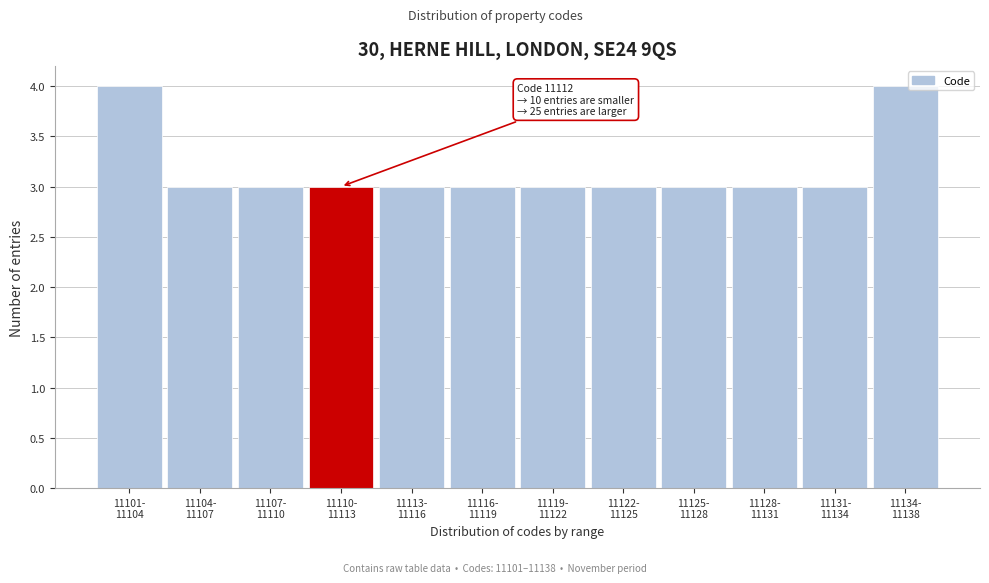

Reading right to left, transcribe all the data shown in this chart.

4	3	3	3	3	3	3	3	3	3	3	4